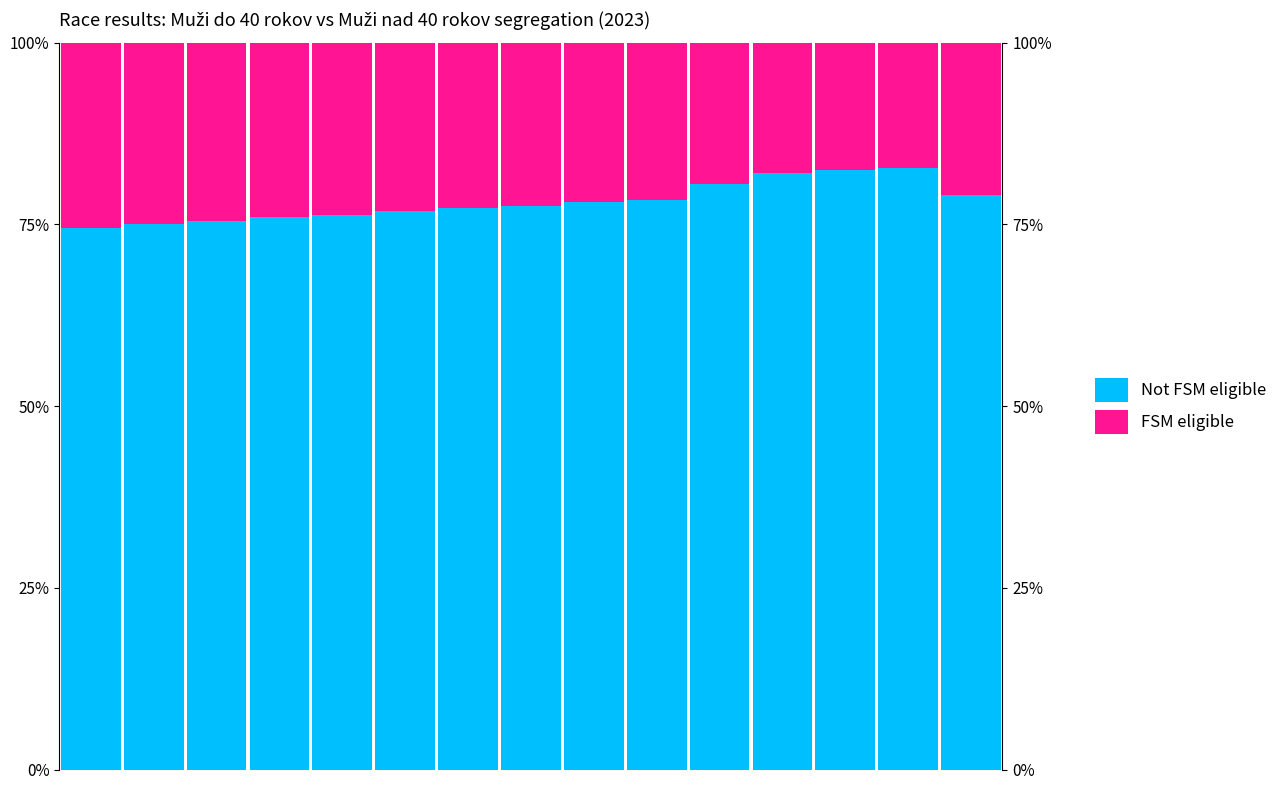

List the series in order of their peak value, highest first.

Not FSM eligible, FSM eligible